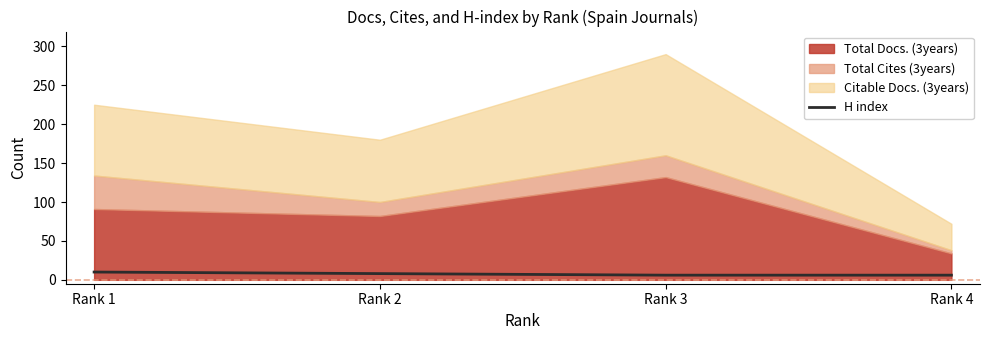

The value of H index at Rank 1 is 10. True or false?

True